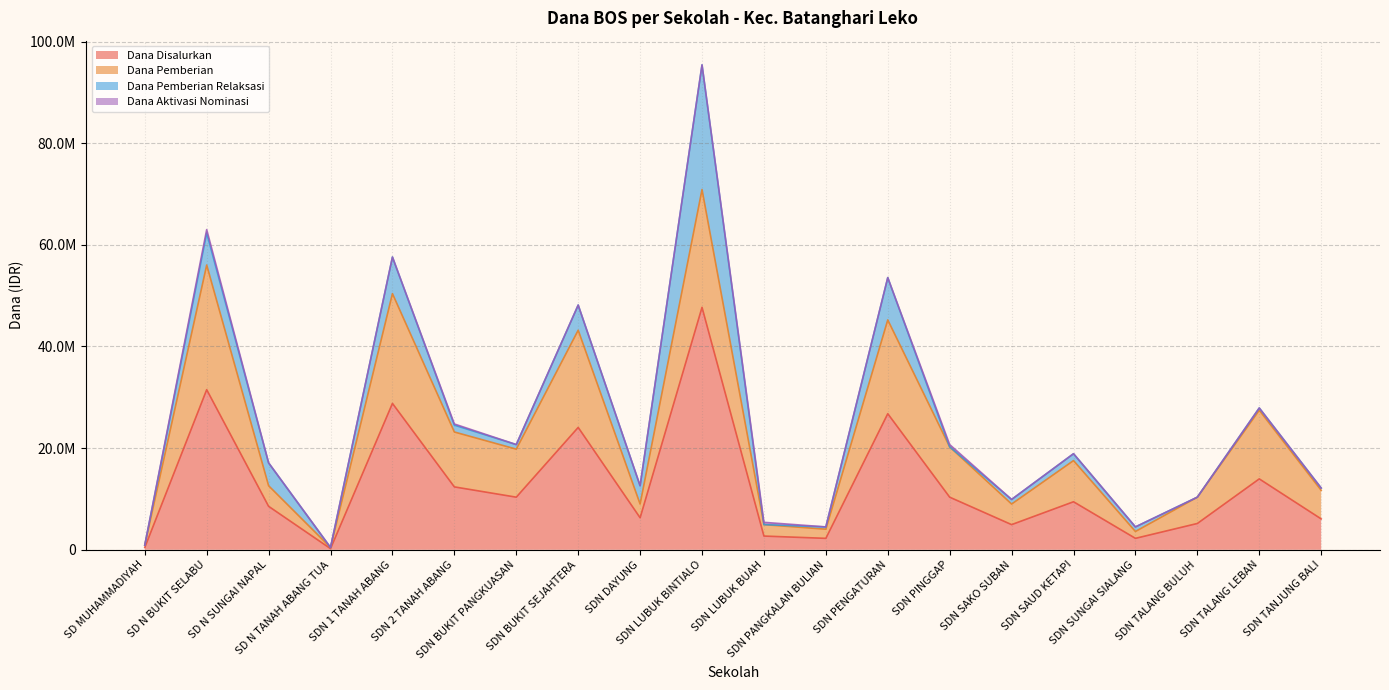

Between SDN 1 TANAH ABANG and SDN SUNGAI SIALANG, which series saw the biggest shift?

Dana Disalurkan